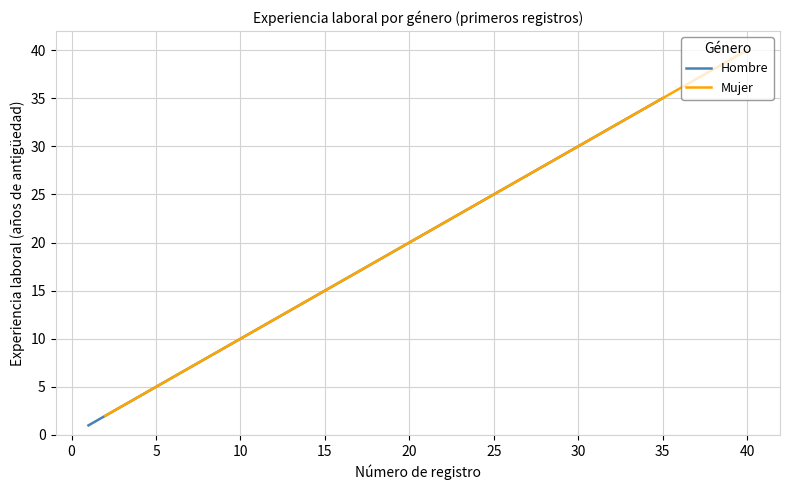

Reading right to left, list all the values displayed in this chart.

Hombre: 35	34	32	30	26	23	22	21	20	19	18	17	14	12	11	9	8	4	3	1
Mujer: 40	39	38	37	36	33	31	29	28	27	25	24	16	15	13	10	7	6	5	2